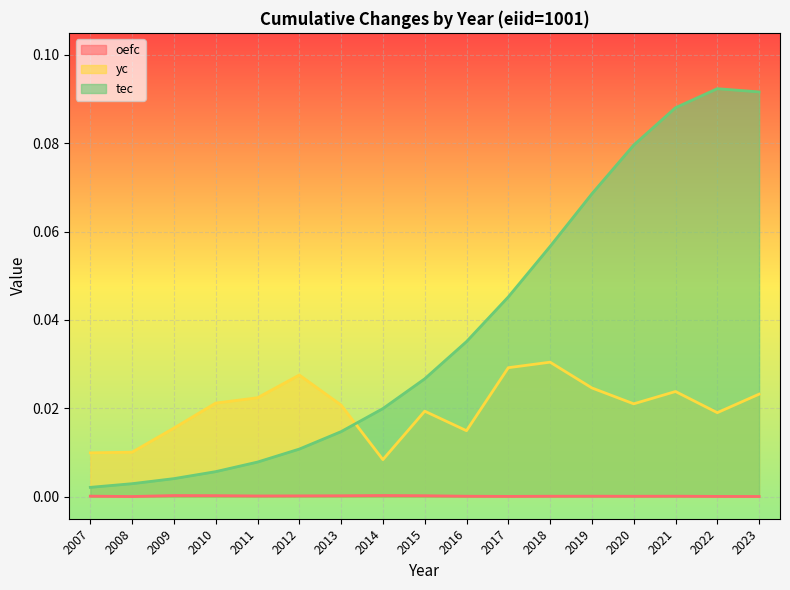

What is the difference between the highest and lowest values at 2020?

0.1